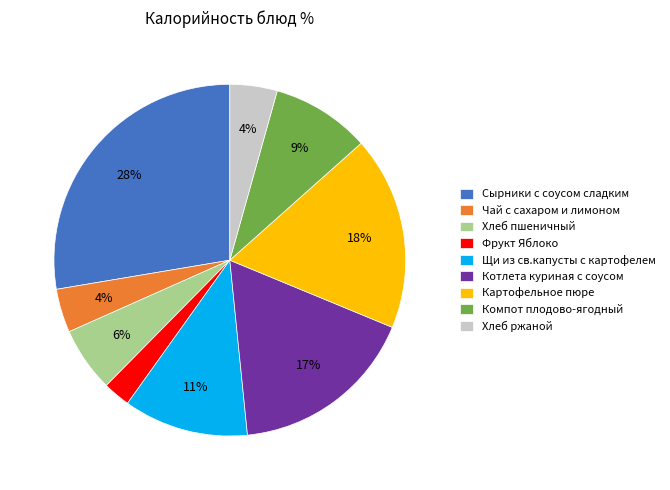

To the nearest percent, what is the average slice percentage?

11%